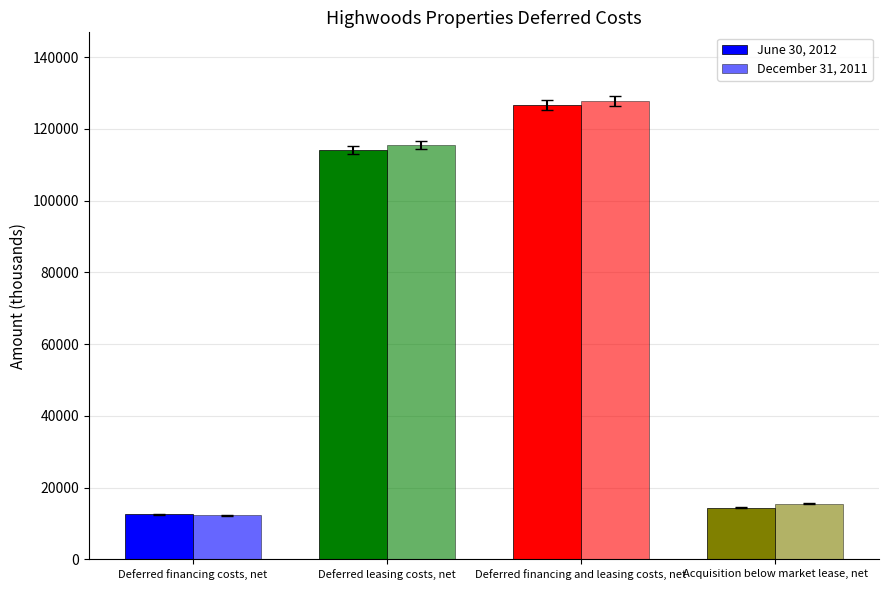

Rank the categories by June 30, 2012 value from lowest to highest.

Deferred financing costs, net, Acquisition below market lease, net, Deferred leasing costs, net, Deferred financing and leasing costs, net